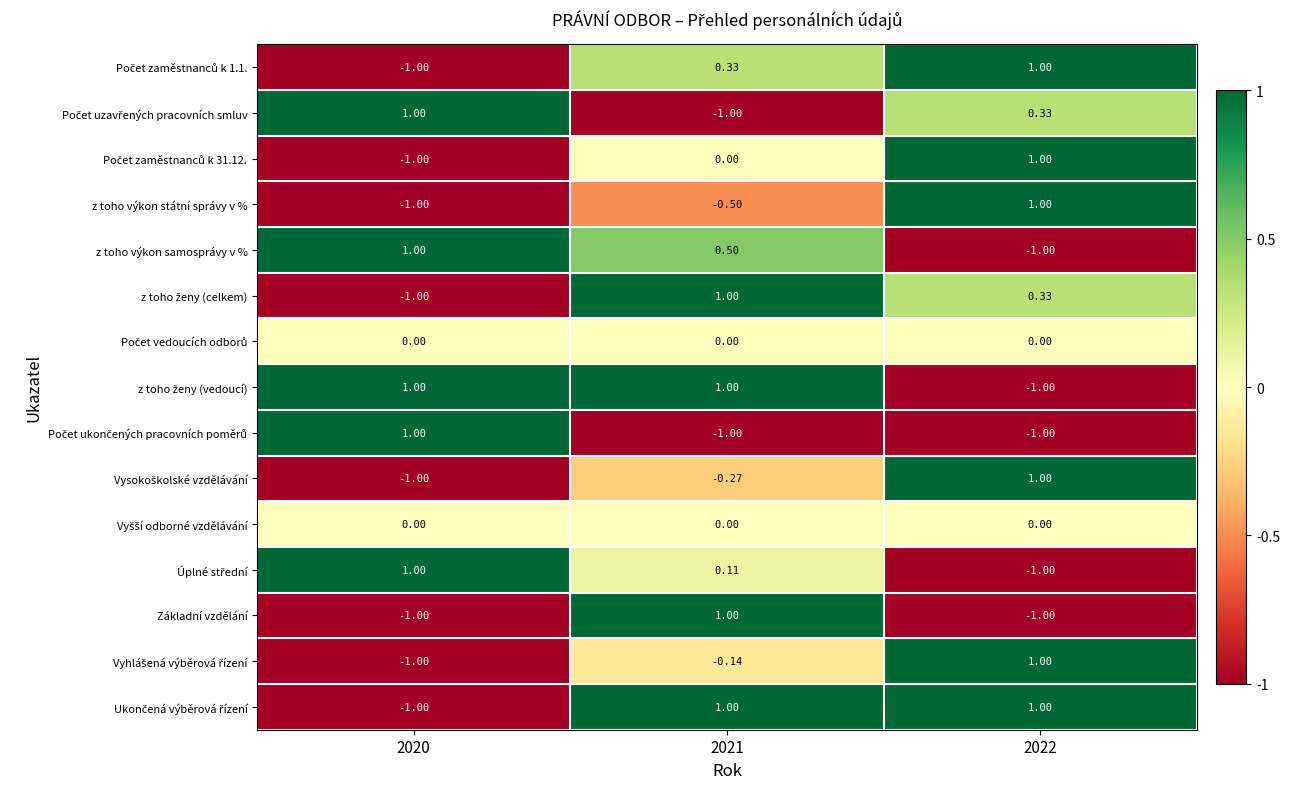

Which has a higher value, 2021 or 2022?

2022